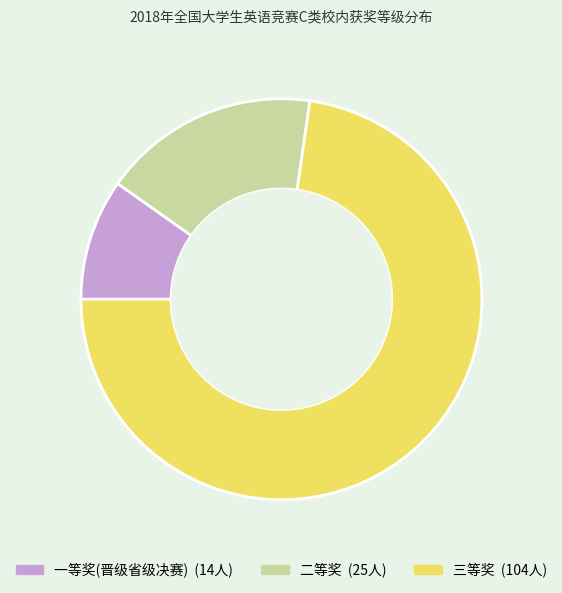

The 三等奖 slice represents 65% of the pie. True or false?

False